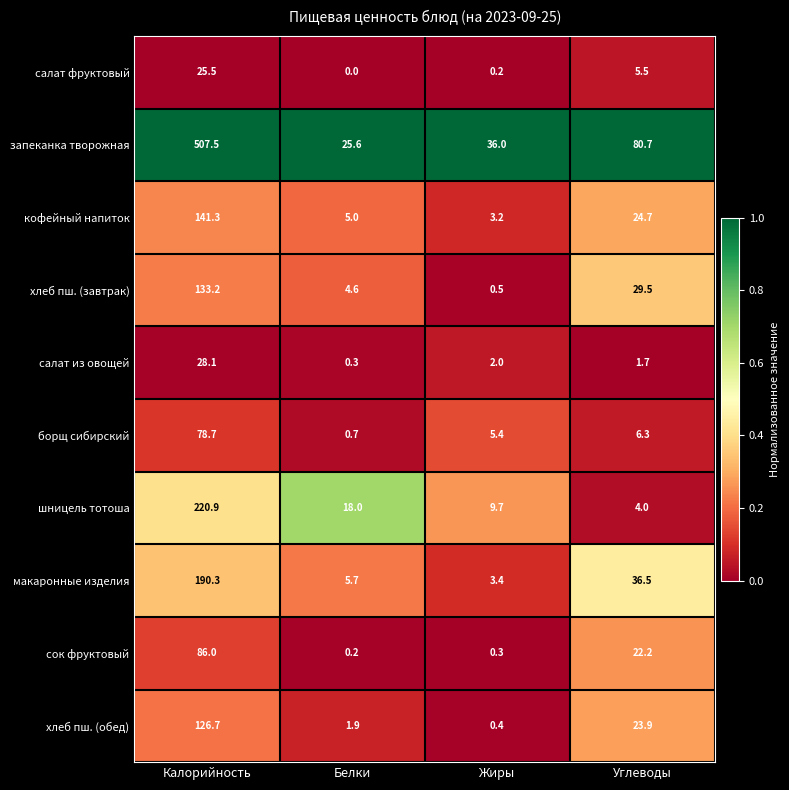

Which category has the highest value in the сок фруктовый series?

Калорийность